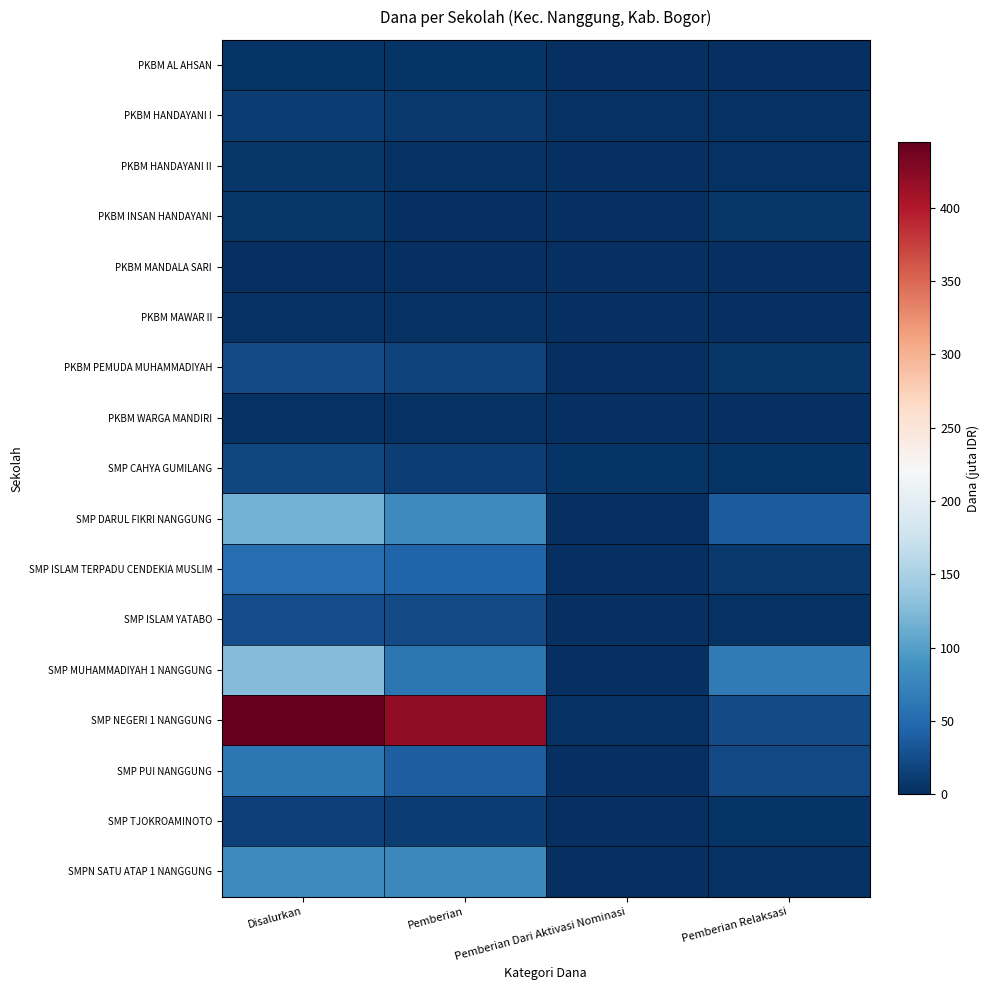

Which series changed the most between Pemberian and Pemberian Relaksasi?

SMP NEGERI 1 NANGGUNG